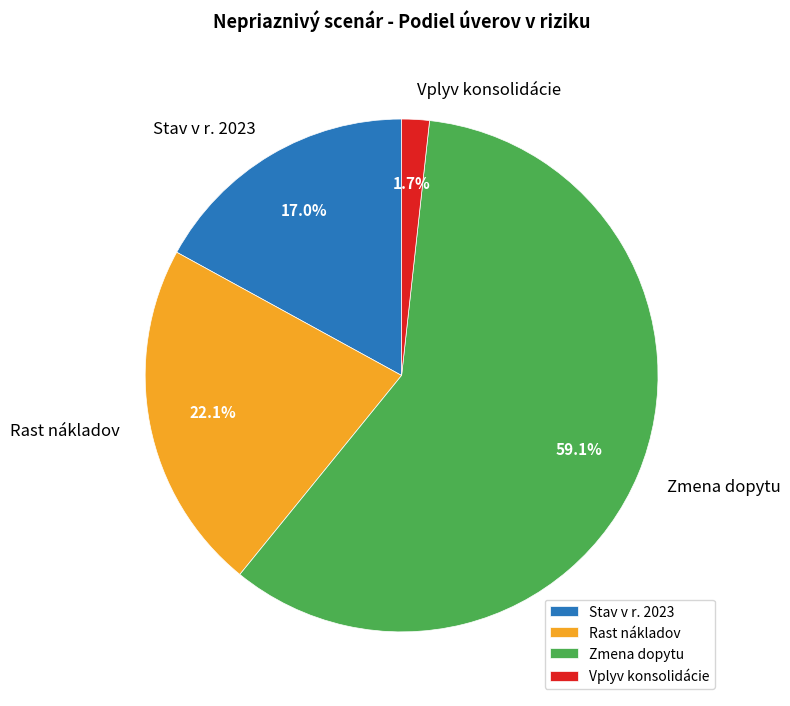

Is it true that Vplyv konsolidácie is 2% of the pie?

True